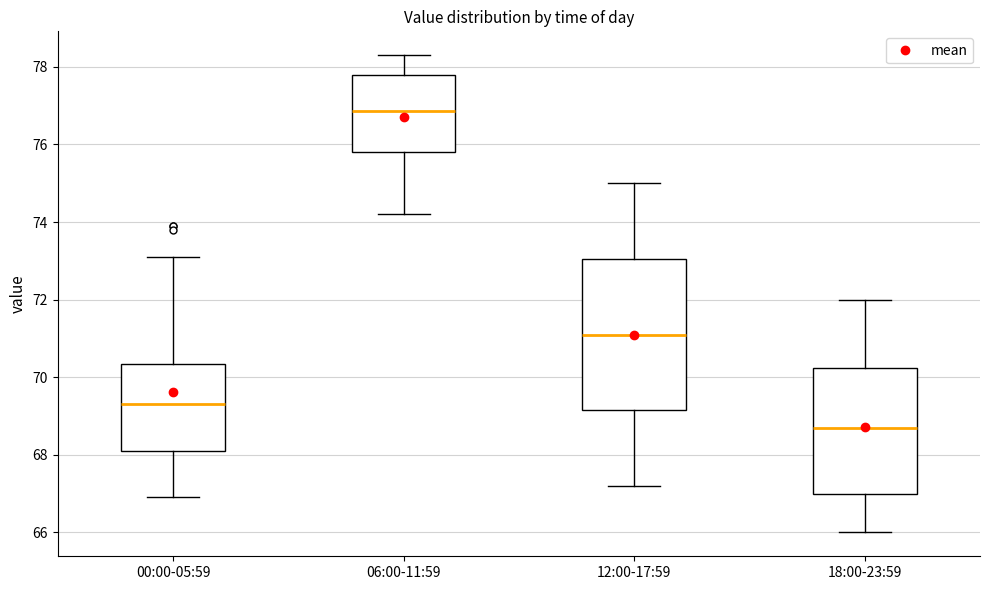

Which box's median line is the lowest?

18:00-23:59